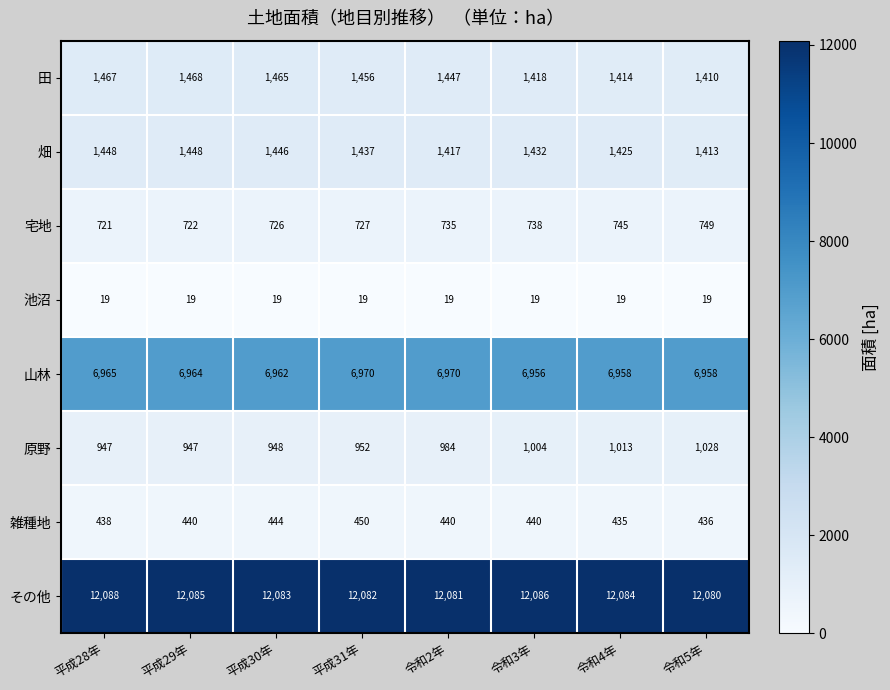

Between 平成31年 and 令和3年, which series saw the biggest shift?

原野